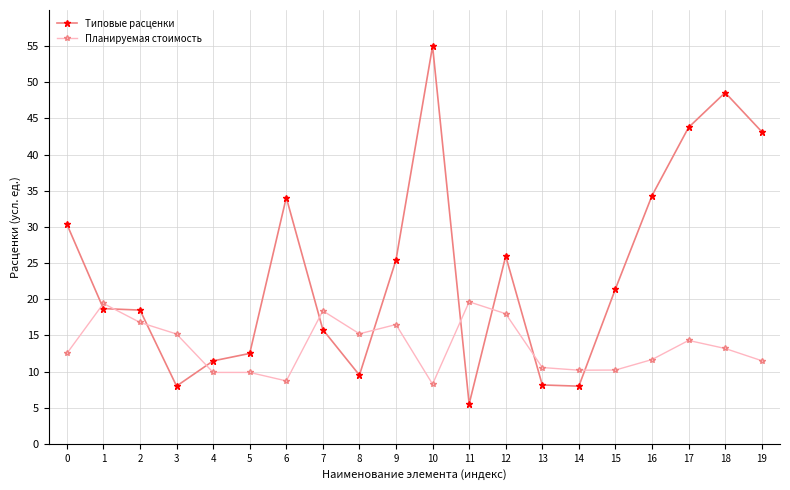

Which series has the largest total across all categories?

Типовые расценки